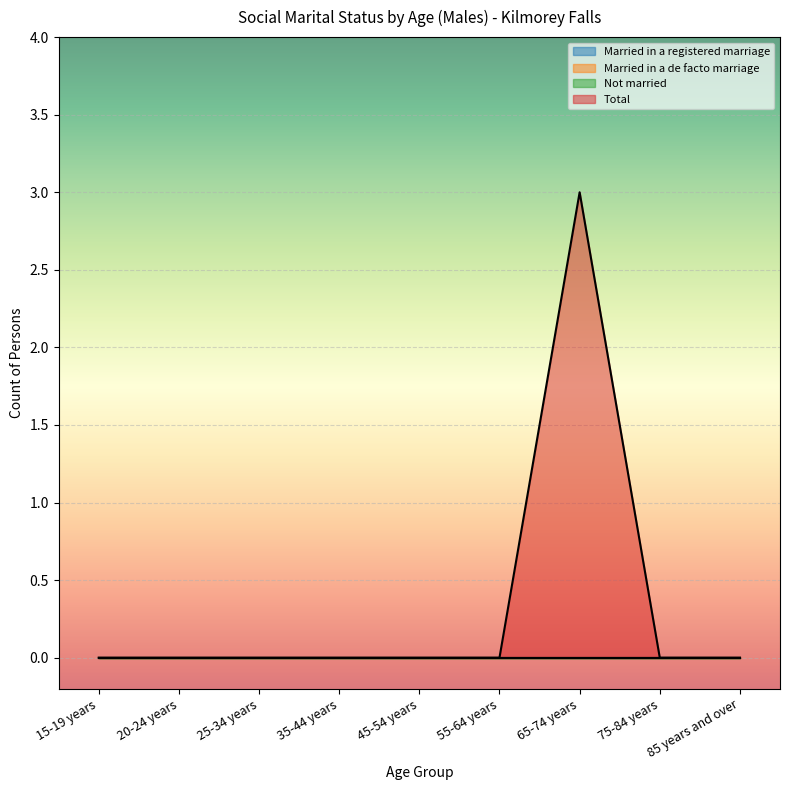

How many lines are shown in the chart?

4